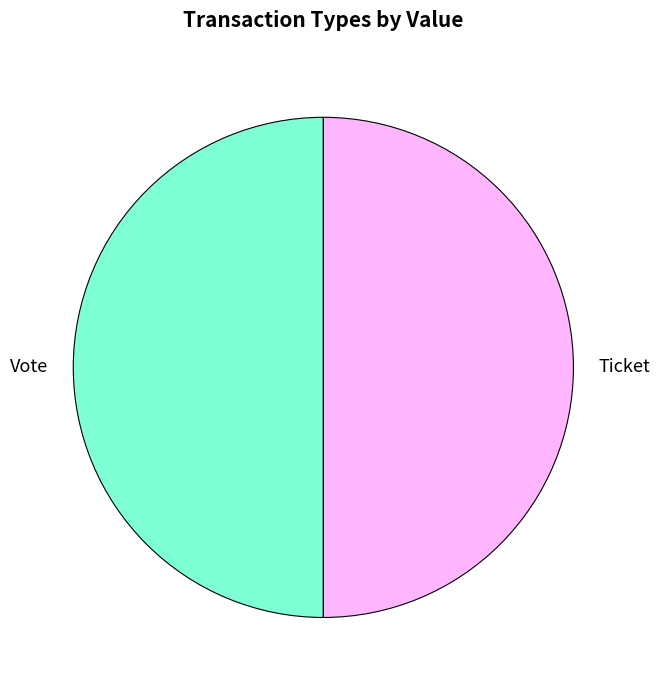

The Vote slice represents 63% of the pie. True or false?

False